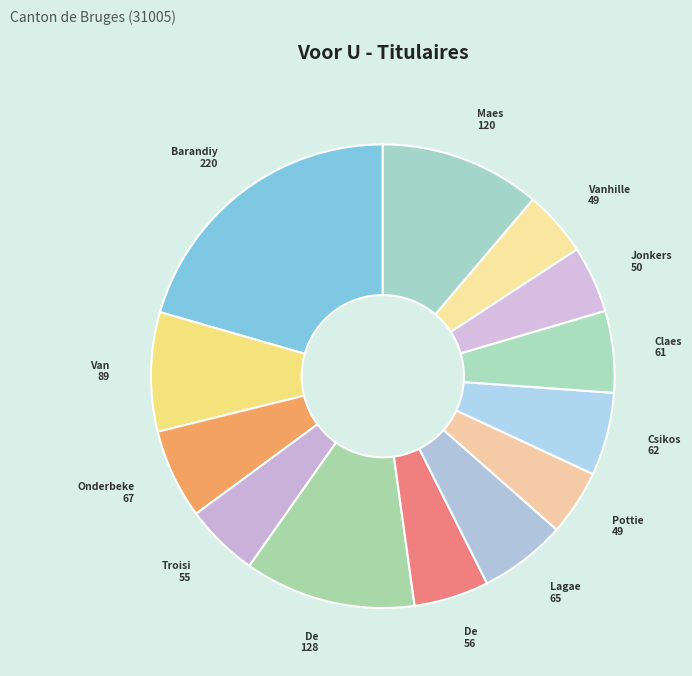

Count the number of slices in the pie.

13